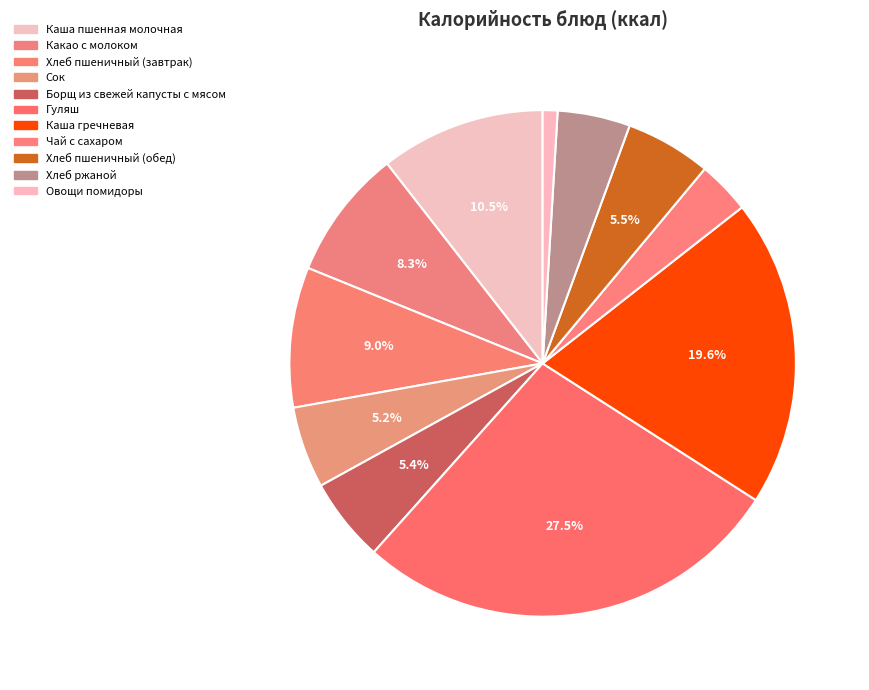

Do Хлеб пшеничный (завтрак) and Каша пшенная молочная together represent more than half of the pie?

No